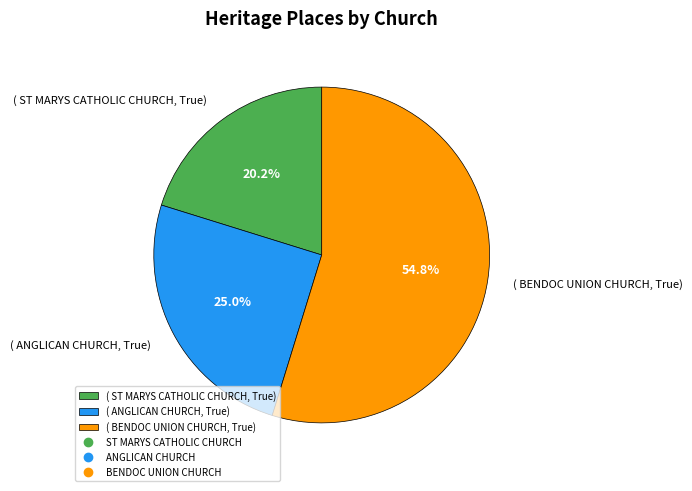

Rank the categories by value from highest to lowest.

( BENDOC UNION CHURCH, True), ( ANGLICAN CHURCH, True), ( ST MARYS CATHOLIC CHURCH, True)